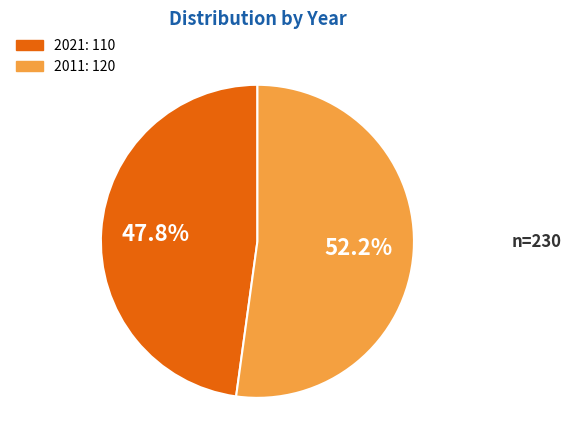

Which category has the biggest portion of the pie?

2011